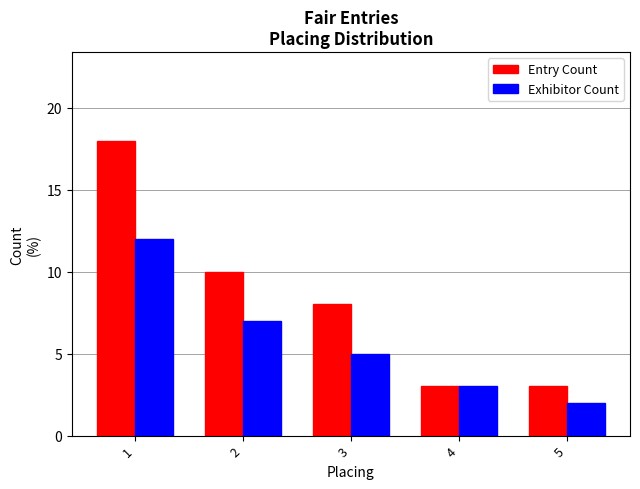

What is the total value across all series at 1?

30